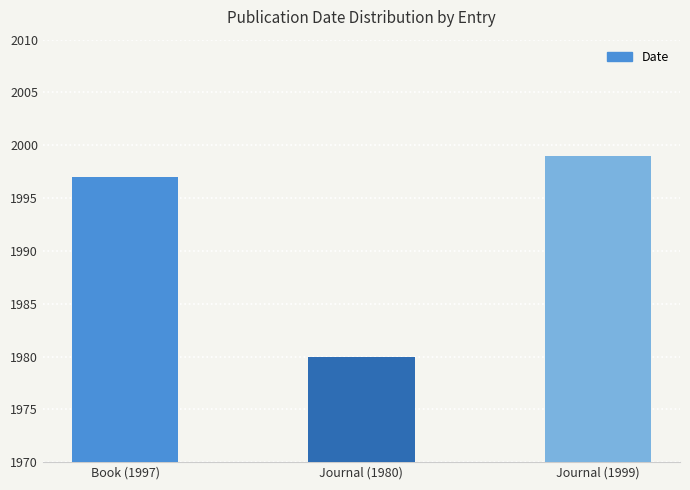

Rank the categories by value from highest to lowest.

Journal (1999), Book (1997), Journal (1980)